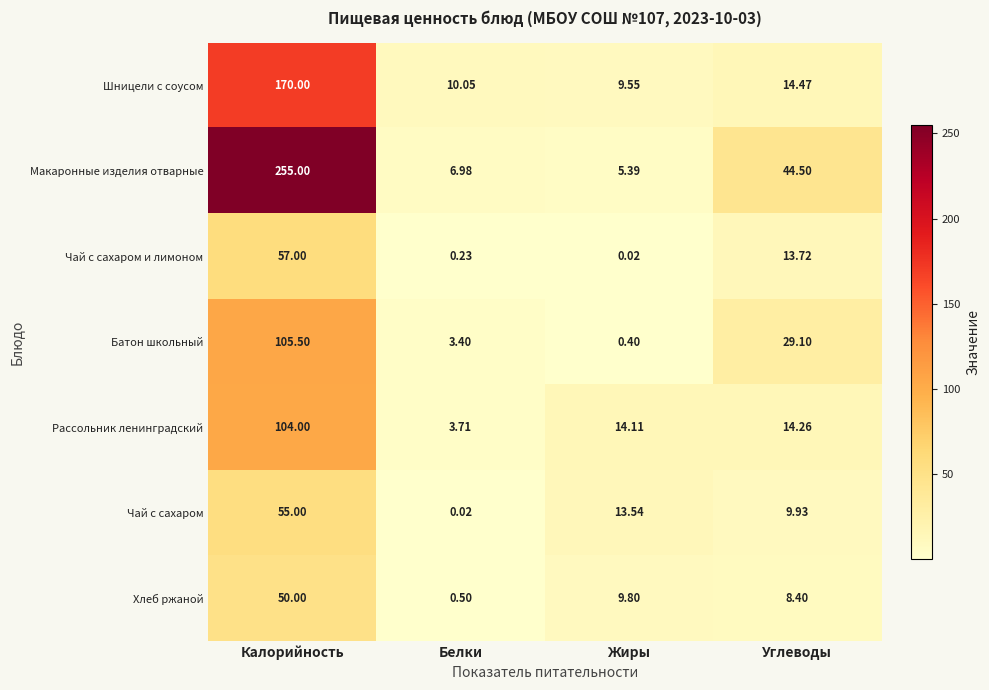

How many series are shown in this chart?

7